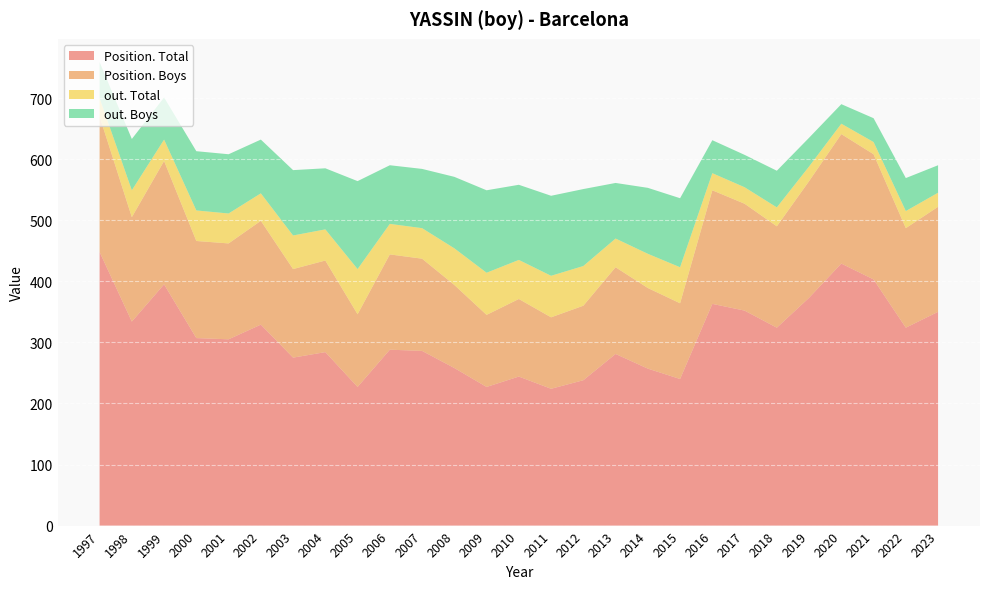

Reading left to right, what are all the values shown in this chart?

Position. Total: 1997=448	1998=334	1999=395	2000=307	2001=305	2002=329	2003=275	2004=284	2005=227	2006=288	2007=286	2008=258	2009=227	2010=244	2011=224	2012=238	2013=281	2014=257	2015=240	2016=363	2017=352	2018=324	2019=373	2020=429	2021=403	2022=324	2023=350
Position. Boys: 1997=222	1998=171	1999=202	2000=159	2001=157	2002=170	2003=145	2004=150	2005=119	2006=156	2007=151	2008=136	2009=118	2010=127	2011=117	2012=122	2013=142	2014=132	2015=124	2016=186	2017=175	2018=166	2019=191	2020=212	2021=205	2022=163	2023=172
out. Total: 1997=30	1998=44	1999=35	2000=50	2001=49	2002=45	2003=55	2004=51	2005=74	2006=50	2007=50	2008=60	2009=69	2010=64	2011=68	2012=65	2013=47	2014=56	2015=59	2016=28	2017=27	2018=31	2019=24	2020=17	2021=20	2022=28	2023=23
out. Boys: 1997=59	1998=84	1999=69	2000=97	2001=97	2002=88	2003=107	2004=100	2005=144	2006=96	2007=97	2008=117	2009=135	2010=123	2011=131	2012=126	2013=91	2014=108	2015=113	2016=54	2017=53	2018=60	2019=47	2020=32	2021=39	2022=54	2023=45